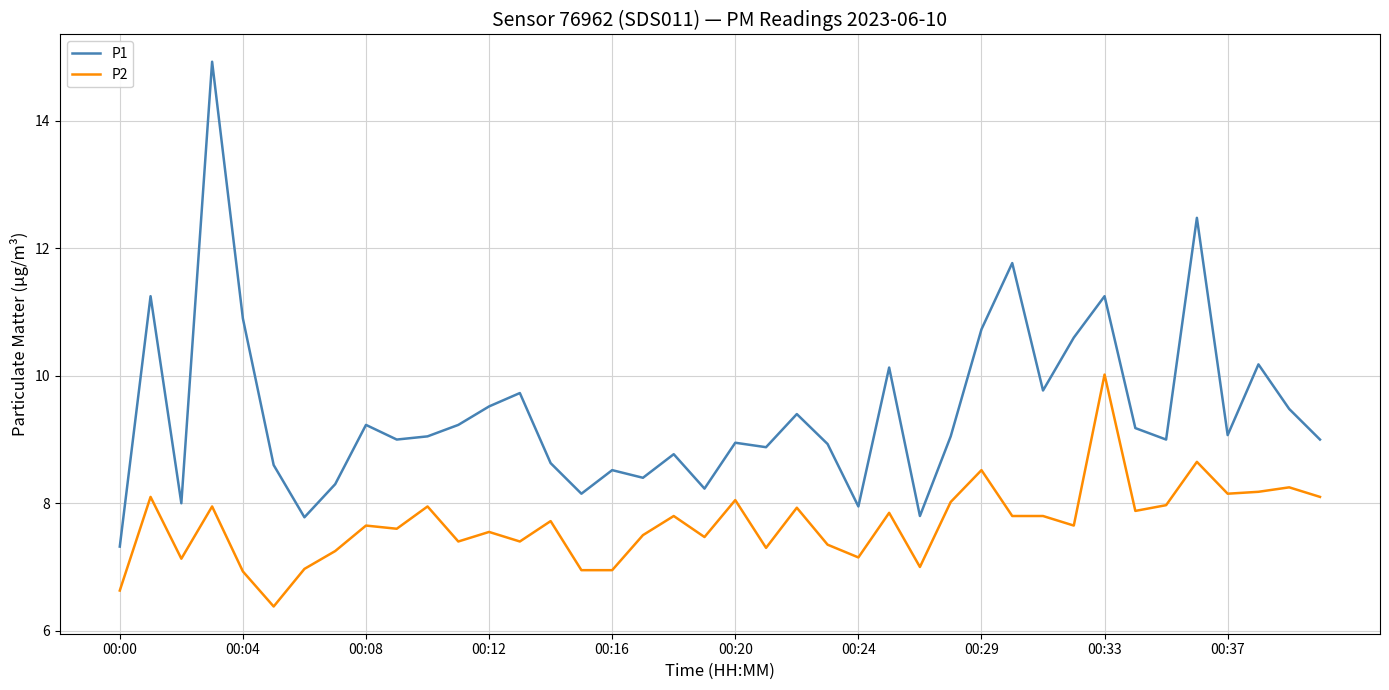

Which series has the widest spread of values?

P1